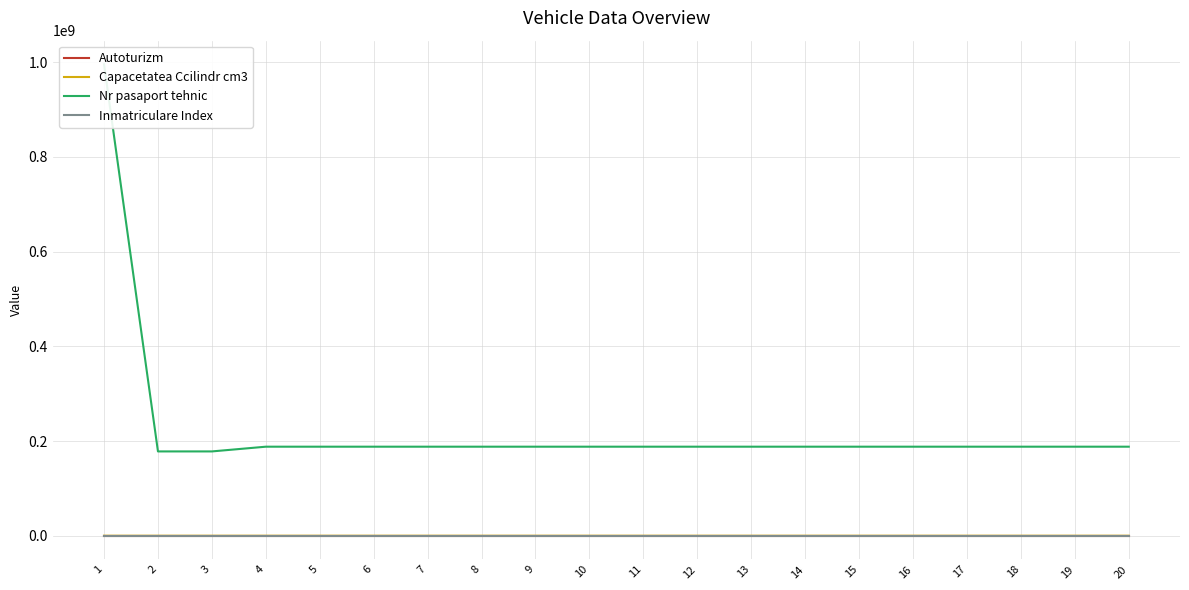

True or false: Capacetatea Ccilindr cm3 has more than 0 interior local peaks.

False